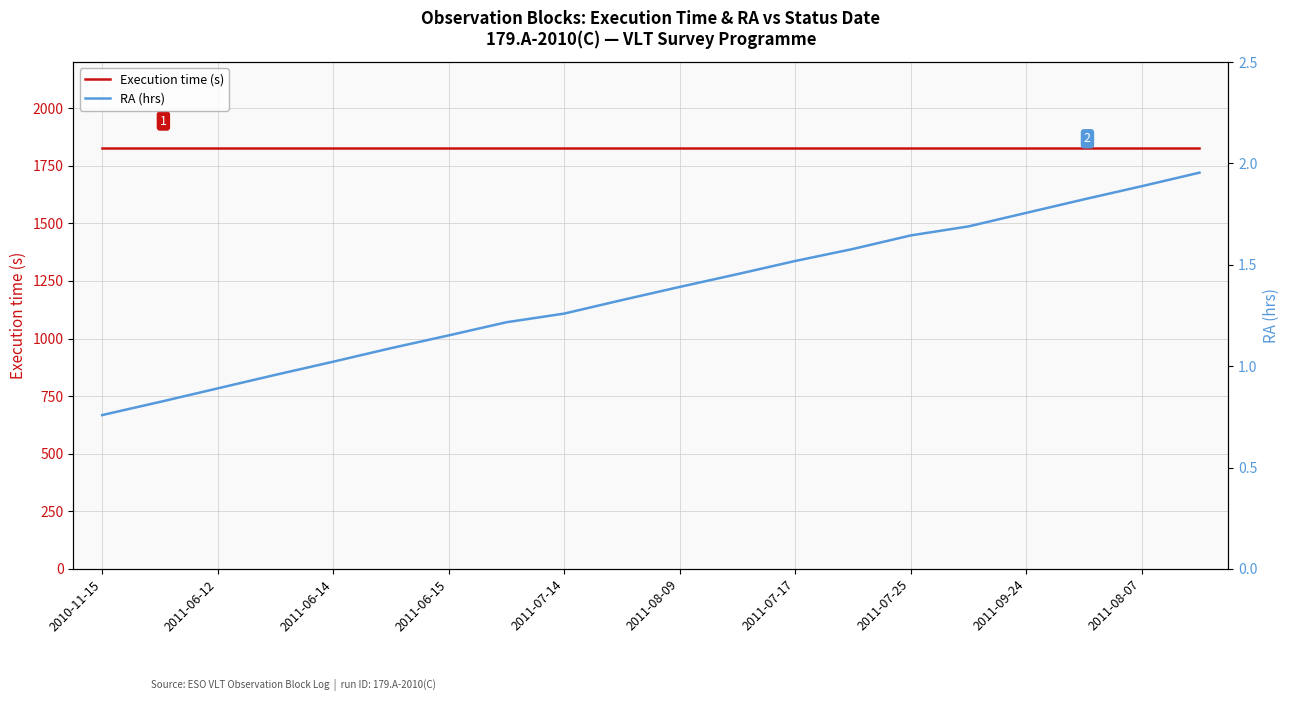

What position from the right is 13?

7